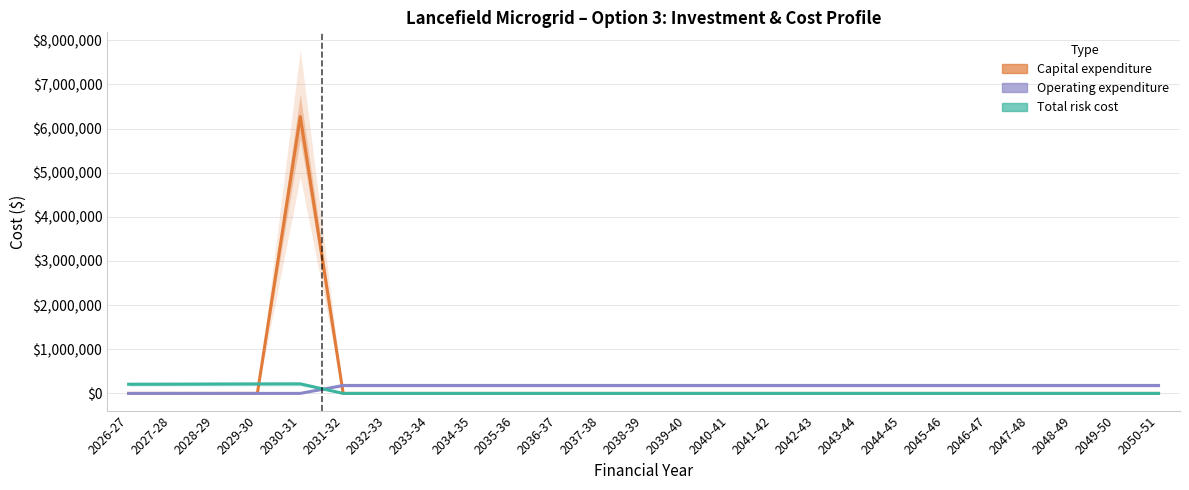

Reading left to right, what are all the values shown in this chart?

Capital expenditure: 0.0	0.0	0.0	0.0	6273394.9	0.0	0.0	0.0	0.0	0.0	0.0	0.0	0.0	0.0	0.0	0.0	0.0	0.0	0.0	0.0	0.0	0.0	0.0	0.0	0.0
Operating expenditure: 0.0	0.0	0.0	0.0	0.0	180000.0	180000.0	180000.0	180000.0	180000.0	180000.0	180000.0	180000.0	180000.0	180000.0	180000.0	180000.0	180000.0	180000.0	180000.0	180000.0	180000.0	180000.0	180000.0	180000.0
Total risk cost: 206800.7	208725.5	211705.3	214286.3	215325.1	0.0	0.0	0.0	0.0	0.0	0.0	0.0	0.0	0.0	0.0	0.0	0.0	0.0	0.0	0.0	0.0	0.0	0.0	0.0	0.0